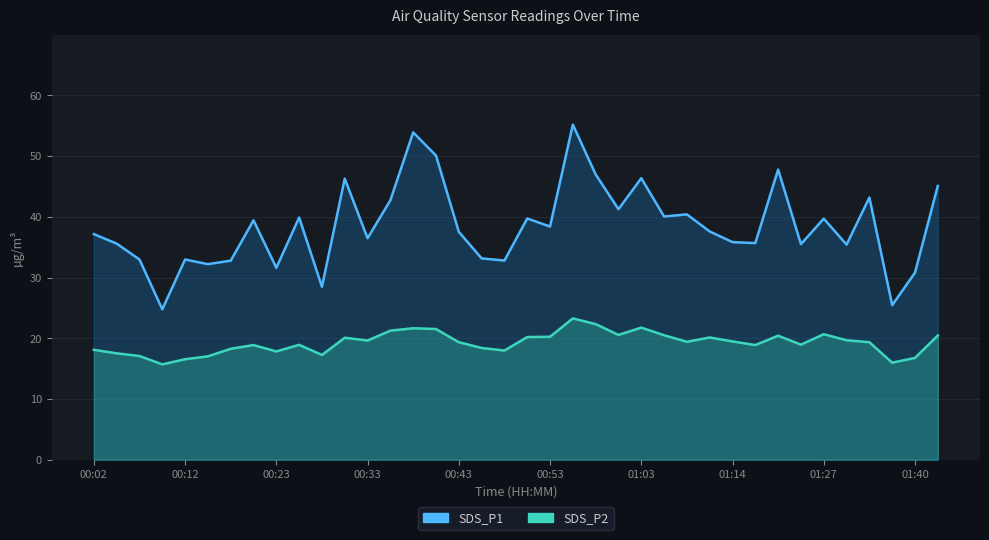

List the series in order of their peak value, highest first.

SDS_P1, SDS_P2